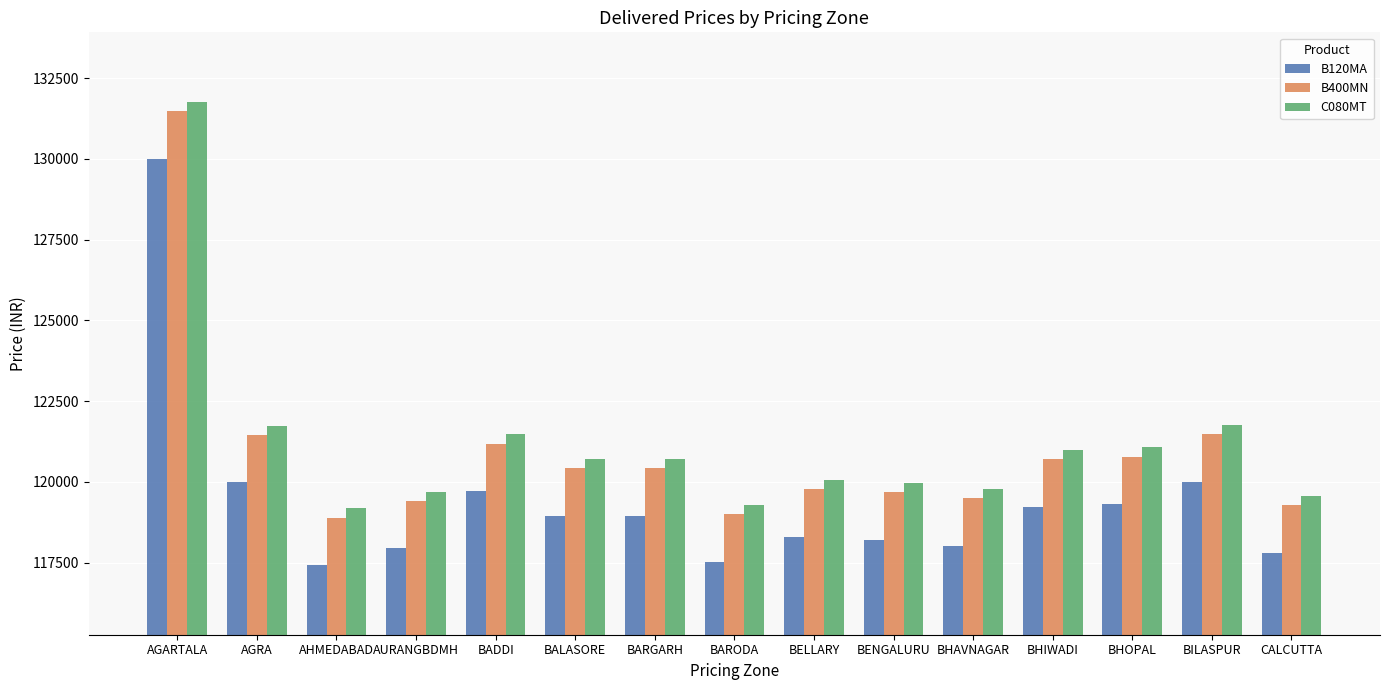

How many data points does each series have?

15